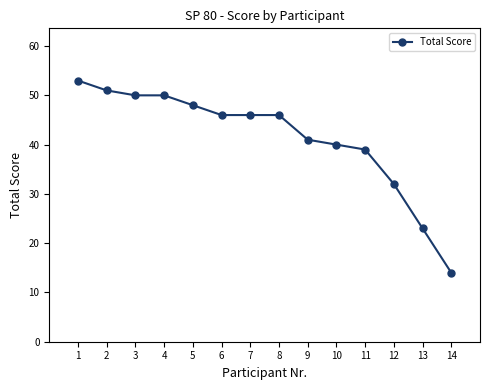

Reading left to right, transcribe all the data shown in this chart.

53	51	50	50	48	46	46	46	41	40	39	32	23	14